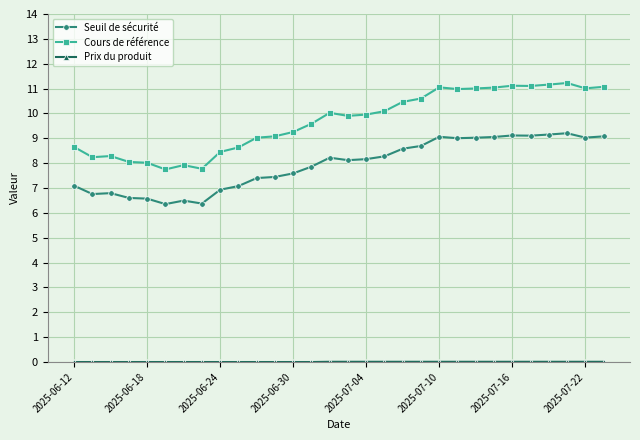

At how many categories does at least one series exceed 5?

30